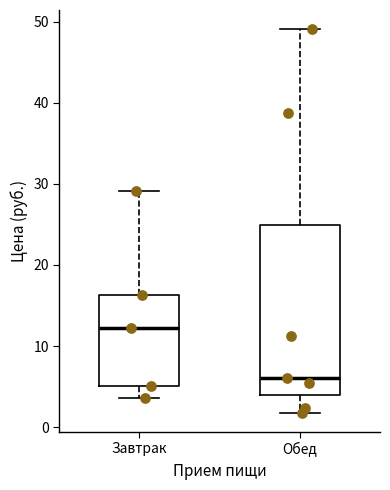

Comparing the boxes themselves (not the whiskers), which one is the tallest?

Обед